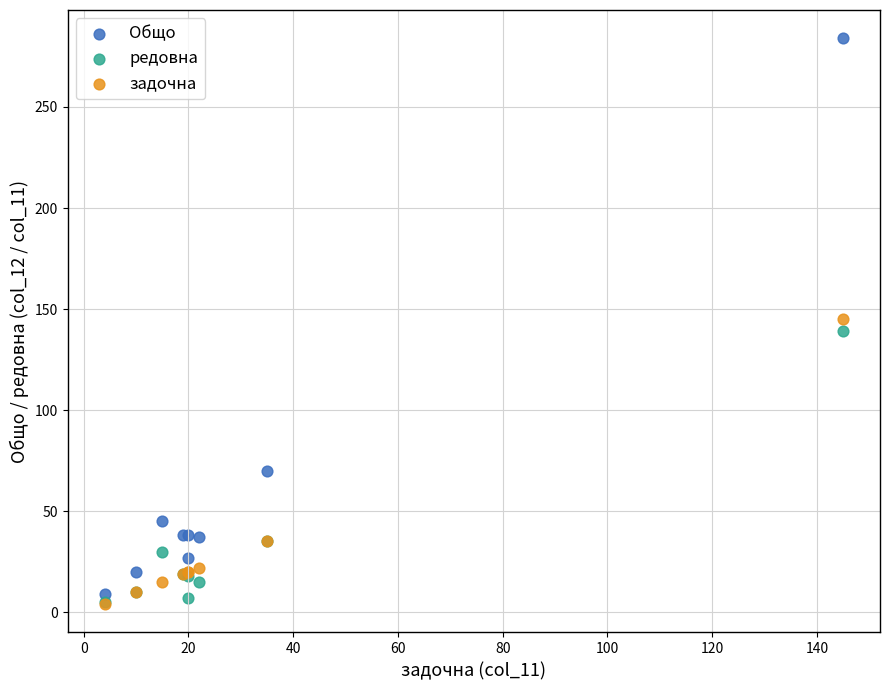

What are all the series names shown in the legend?

Общо, редовна, задочна